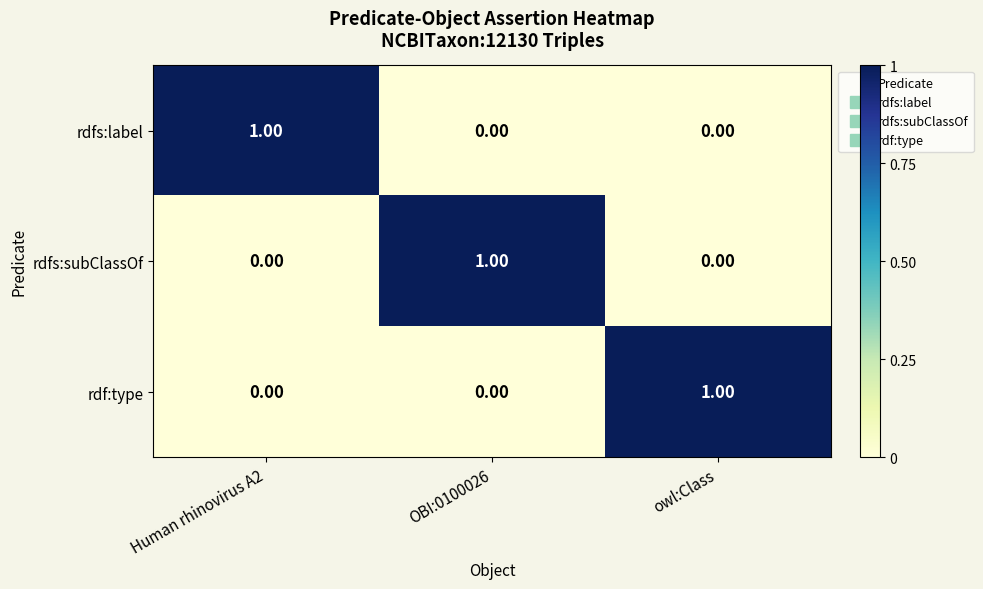

At how many categories does at least one series exceed 0?

3